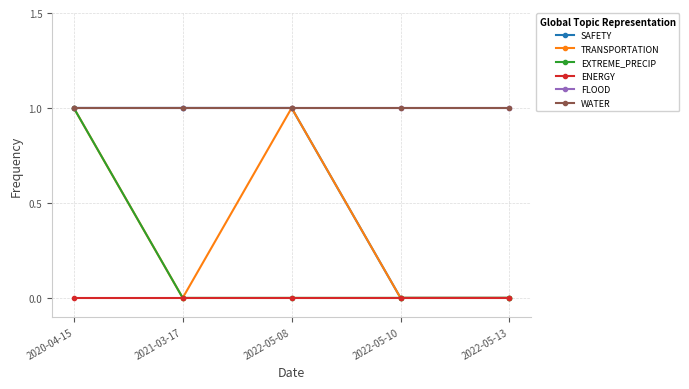

List the labels in order of ENERGY value, smallest first.

2020-04-15, 2021-03-17, 2022-05-08, 2022-05-10, 2022-05-13